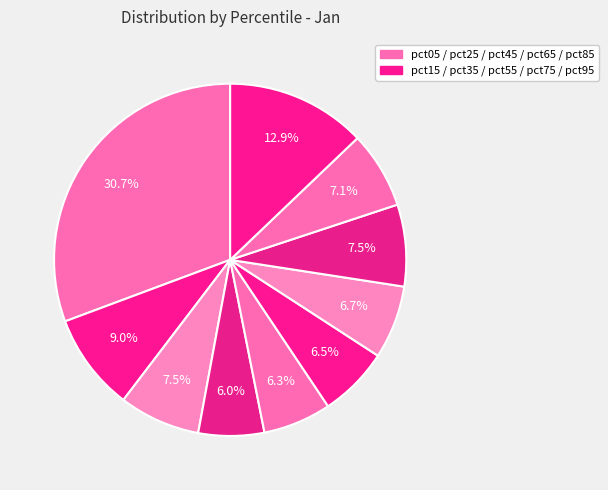

How many segments does this pie chart have?

10